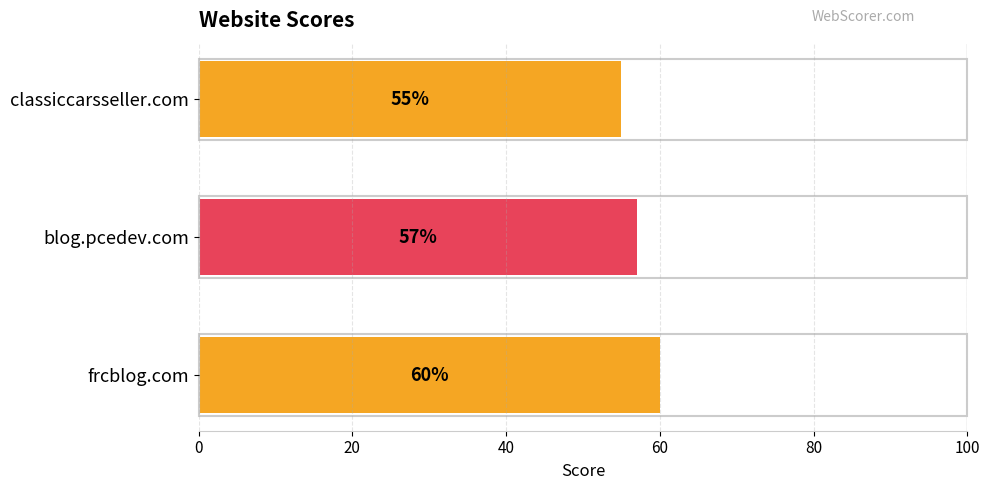

The value at frcblog.com is 19. True or false?

False